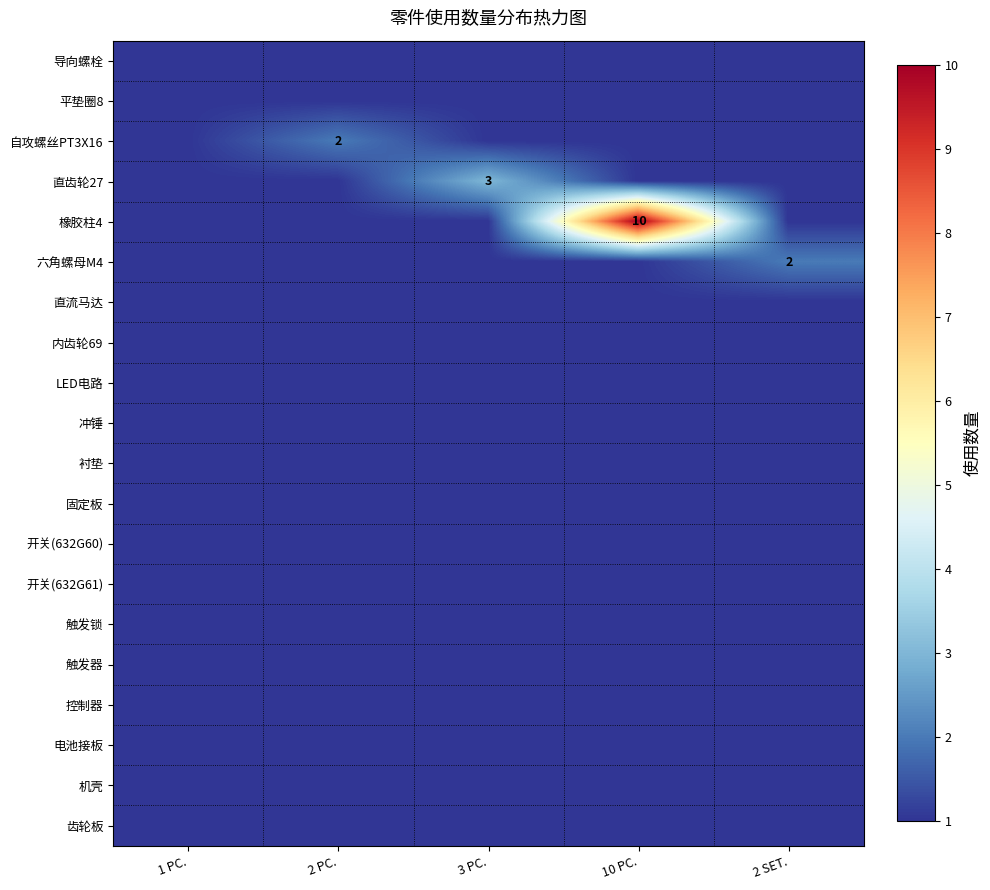

The value of LED电路 at 2 PC. is 0. True or false?

False